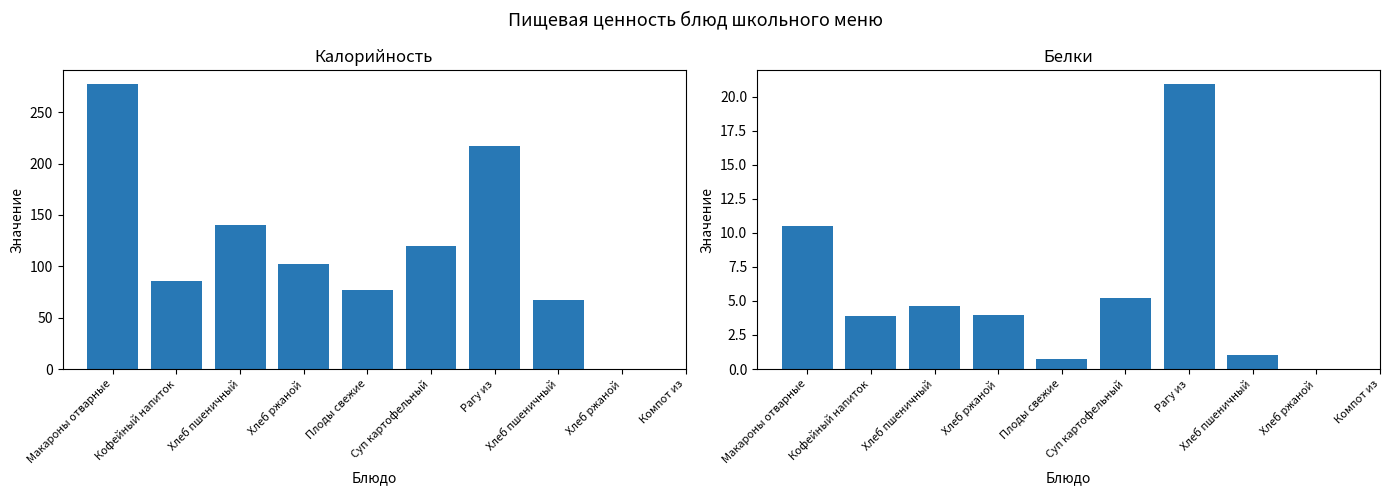

Rank the series by their maximum value, from highest to lowest.

Калорийность, Белки